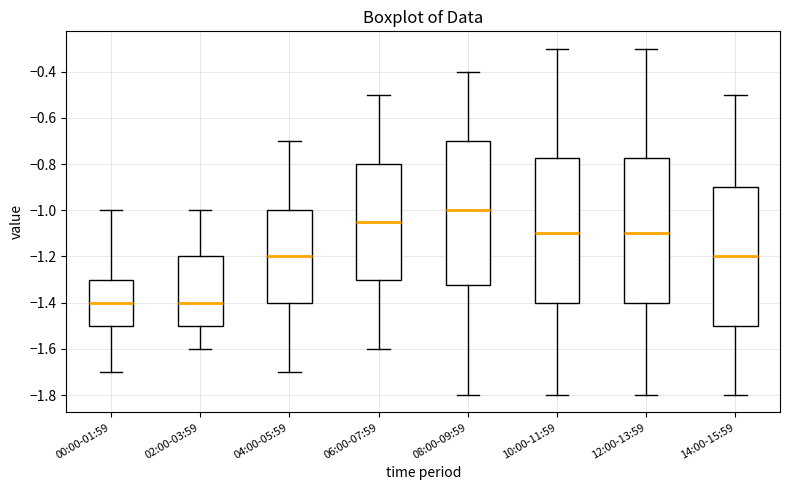

Where is the upper edge of the box for 08:00-09:59 on the y-axis? The values are not printed on the chart, so give them approximately, as read against the axis.

-0.70